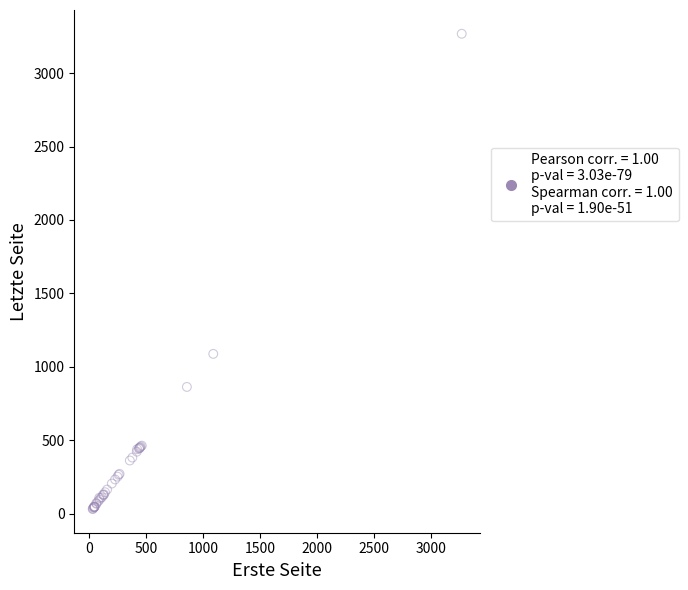

What Y value in the scatter plot is closest to 1650?

1088